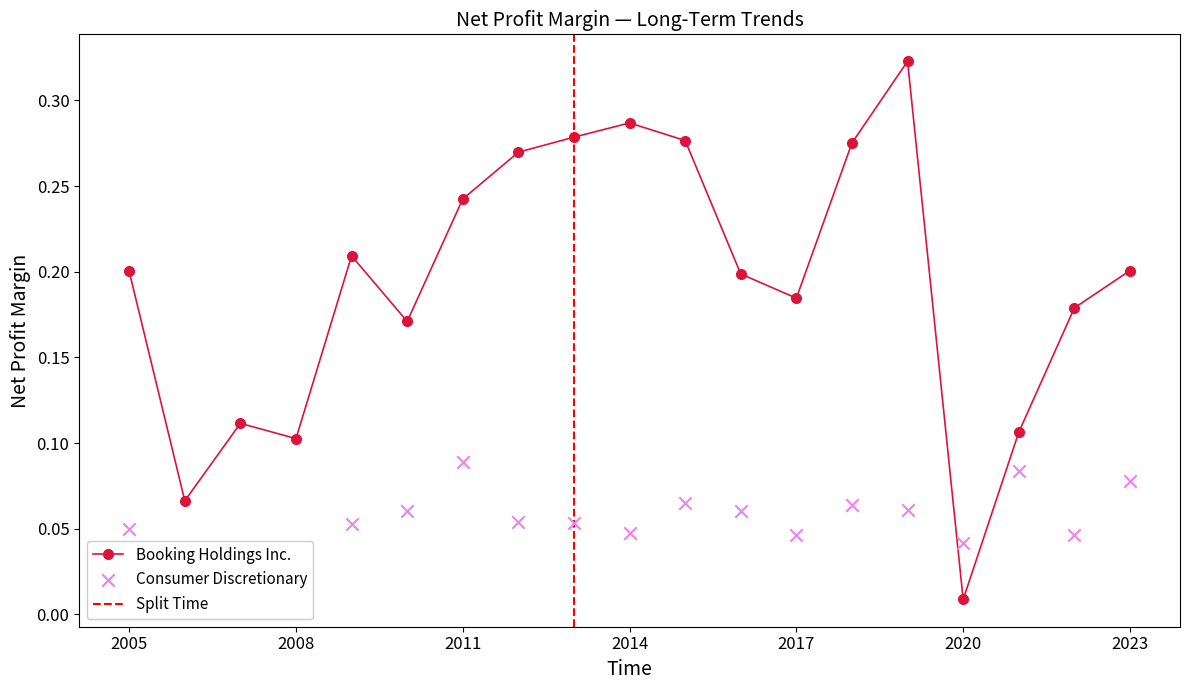

At how many categories does at least one series exceed 0?

19